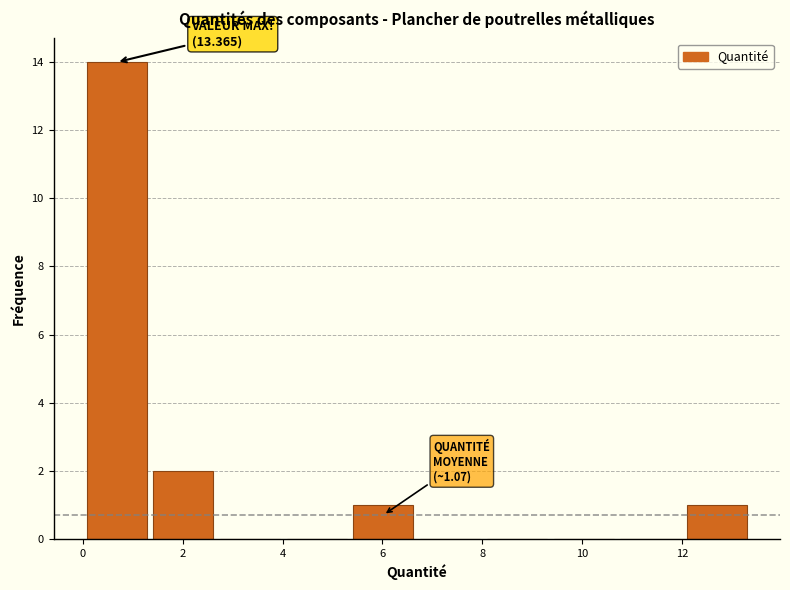

Which range on the x-axis has the tallest bar?

0.0 to 1.4